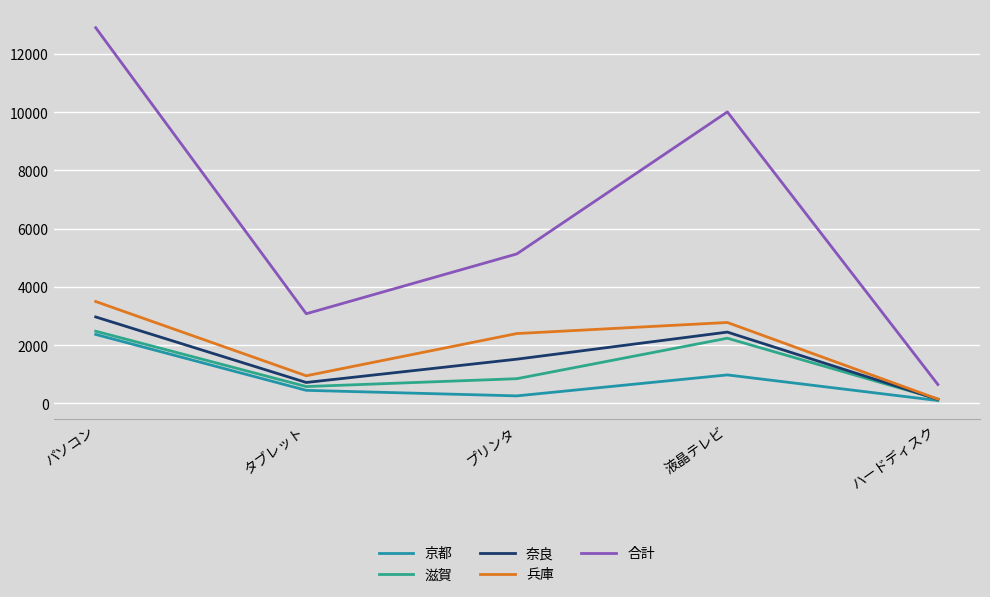

What is the minimum value for 合計?

650